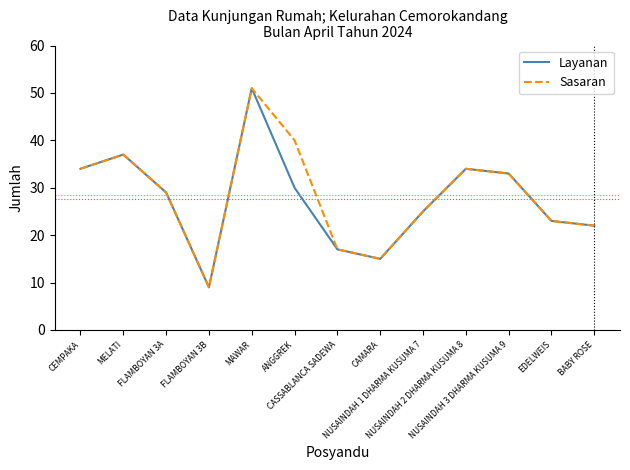

What is the highest value of the Sasaran series?

51